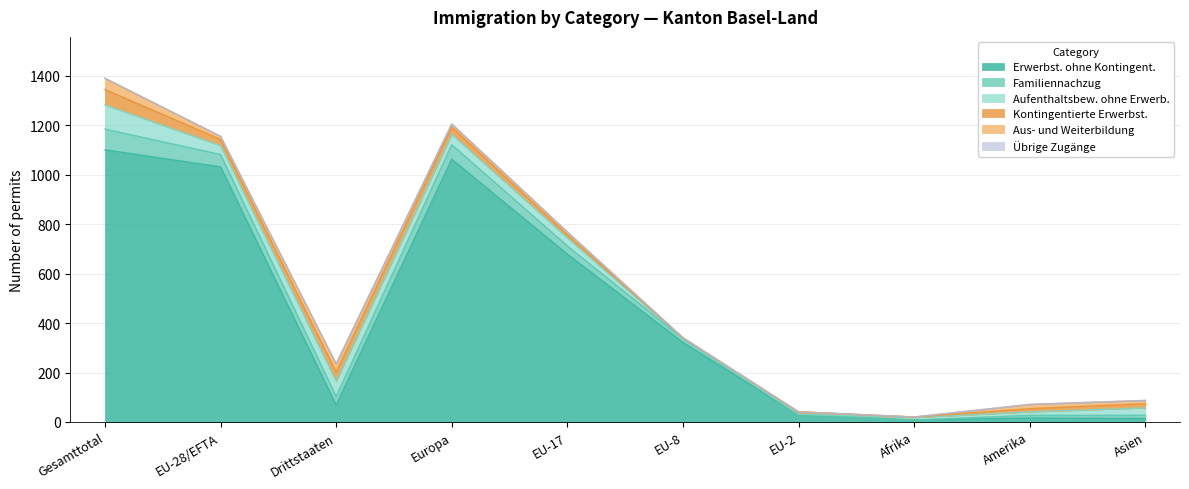

List the labels in order of Kontingentierte Erwerbst. value, smallest first.

EU-8, Afrika, EU-2, EU-17, Amerika, Asien, EU-28/EFTA, Europa, Drittstaaten, Gesamttotal